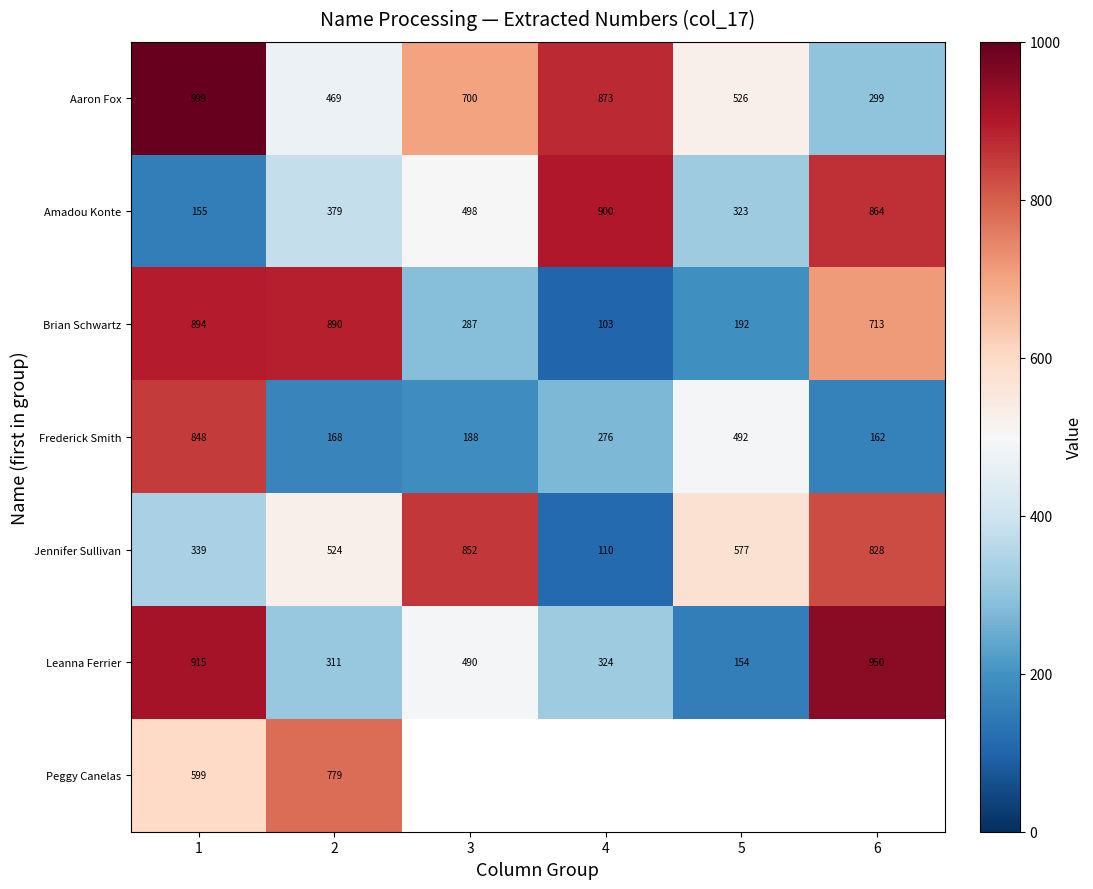

How many data points in Leanna Ferrier are less than 490?

3